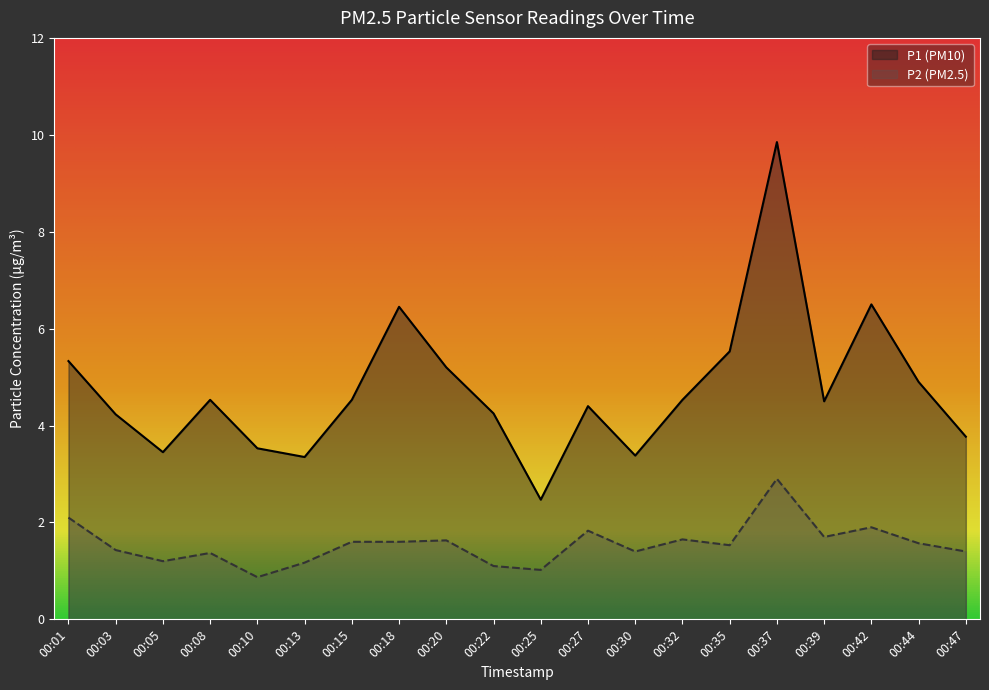

Which label corresponds to the largest value in the chart?

00:37